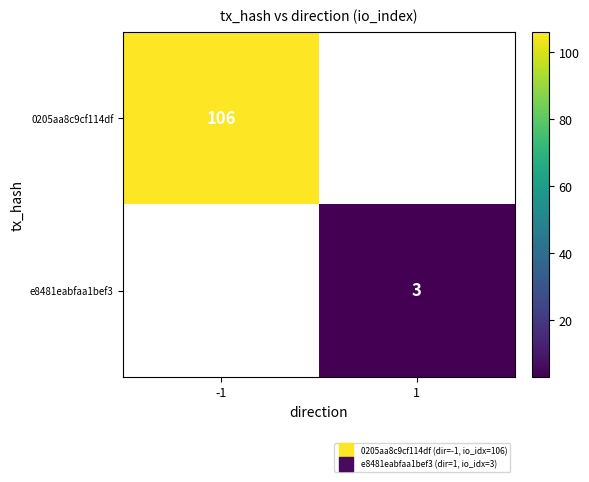

At which label is 0205aa8c9cf114df closest to 106?

-1